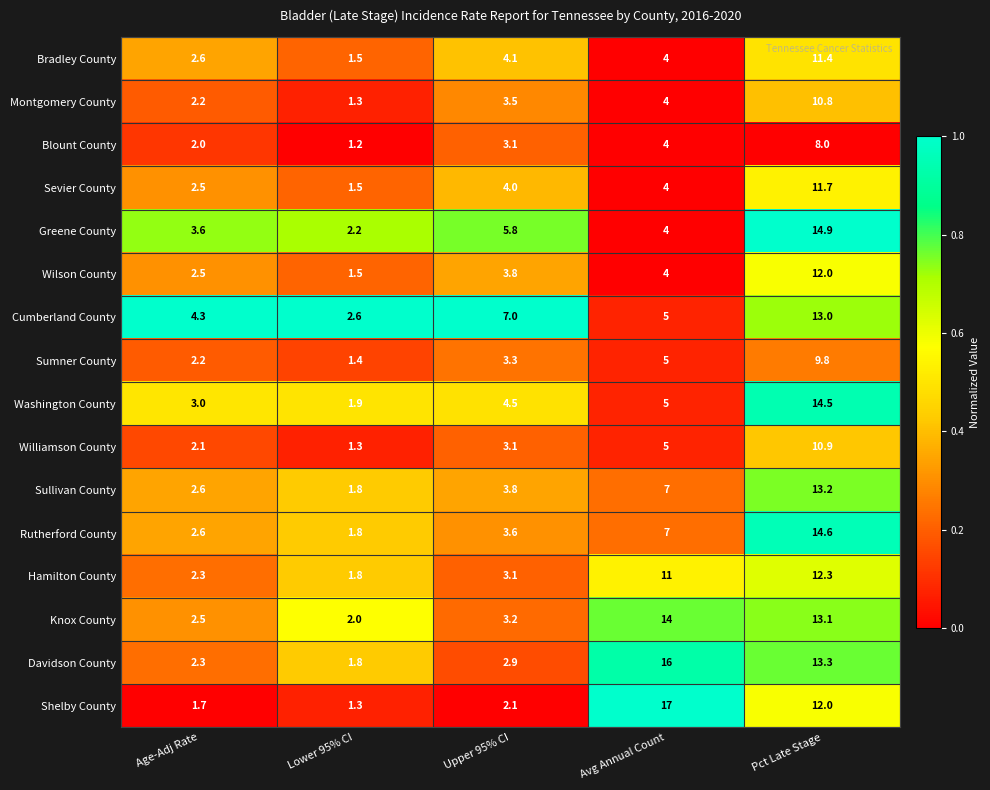

Which series has the largest total across all categories?

Davidson County